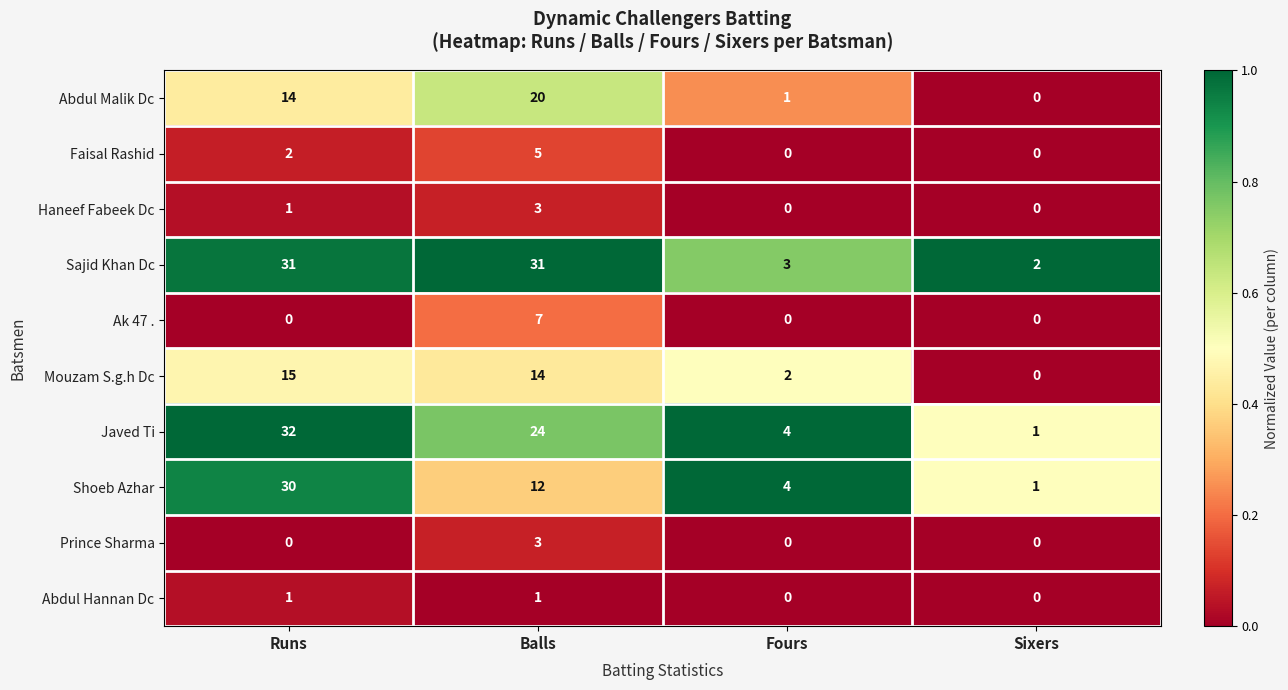

What is the sum of all Faisal Rashid values?

7